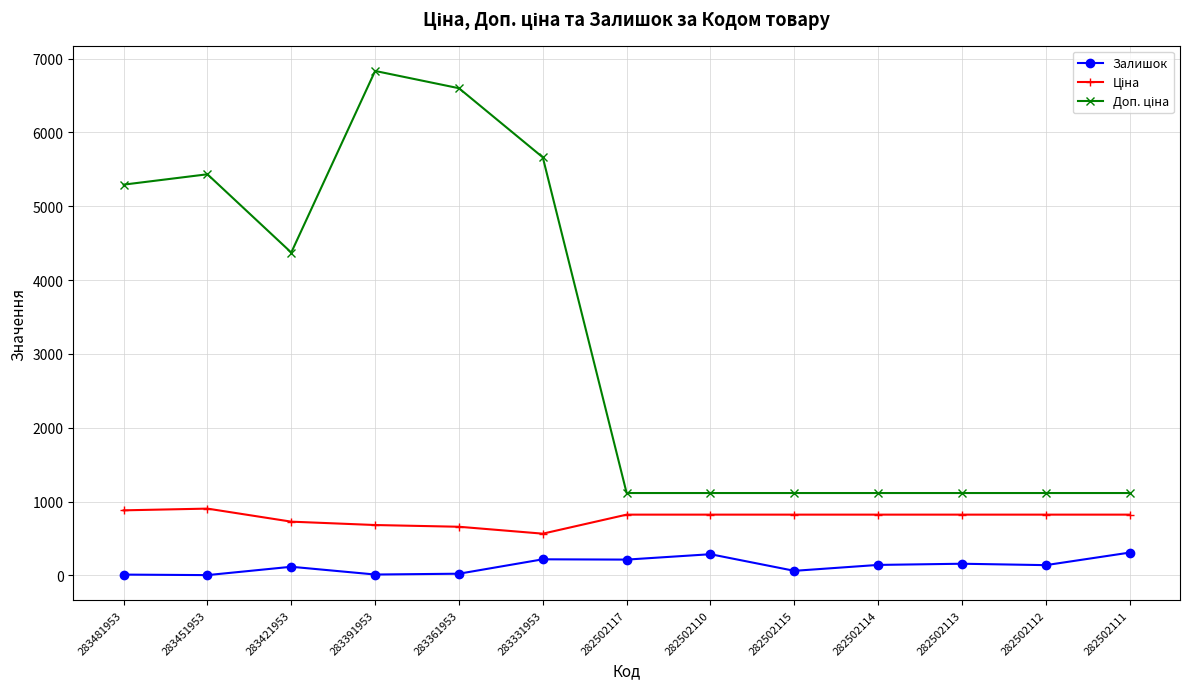

At how many categories does at least one series exceed 319?

13